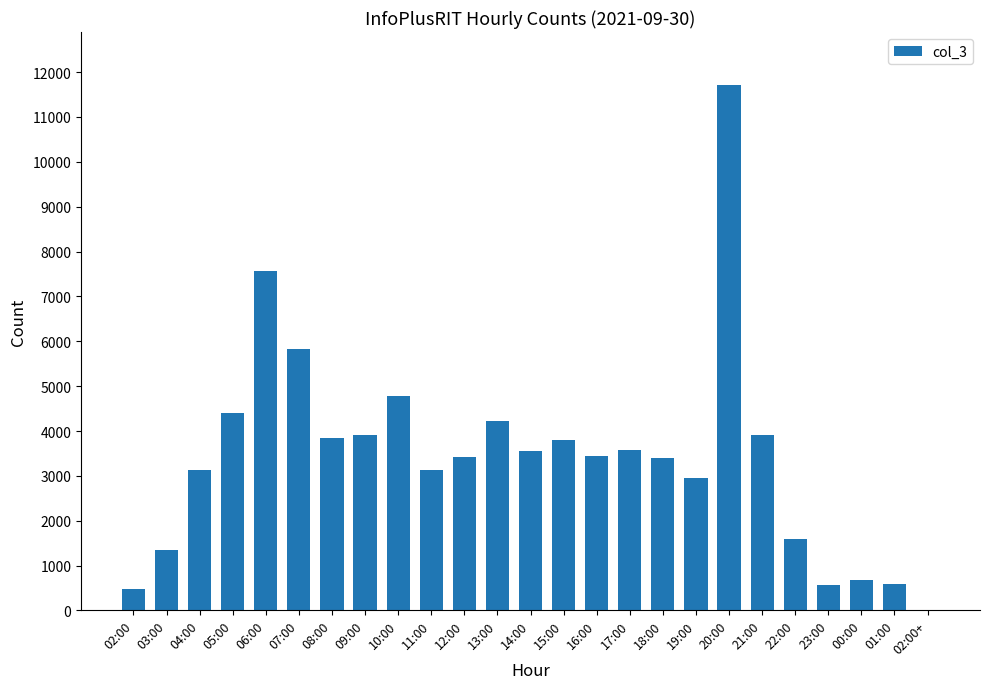

Which label corresponds to the largest value in the chart?

20:00